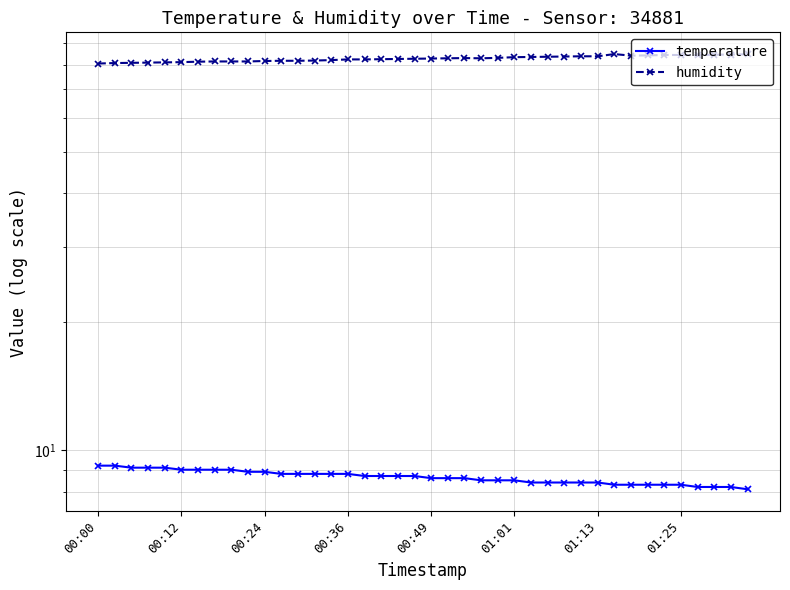

Is it true that temperature equals 8.2 at 37?

True